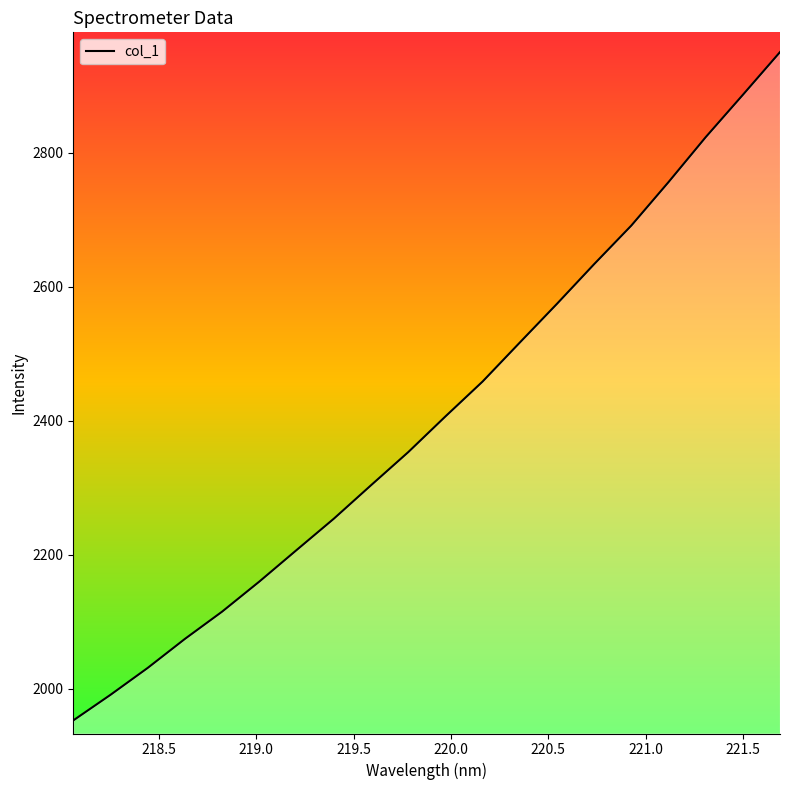

What is the minimum value shown in the chart?

1952.7